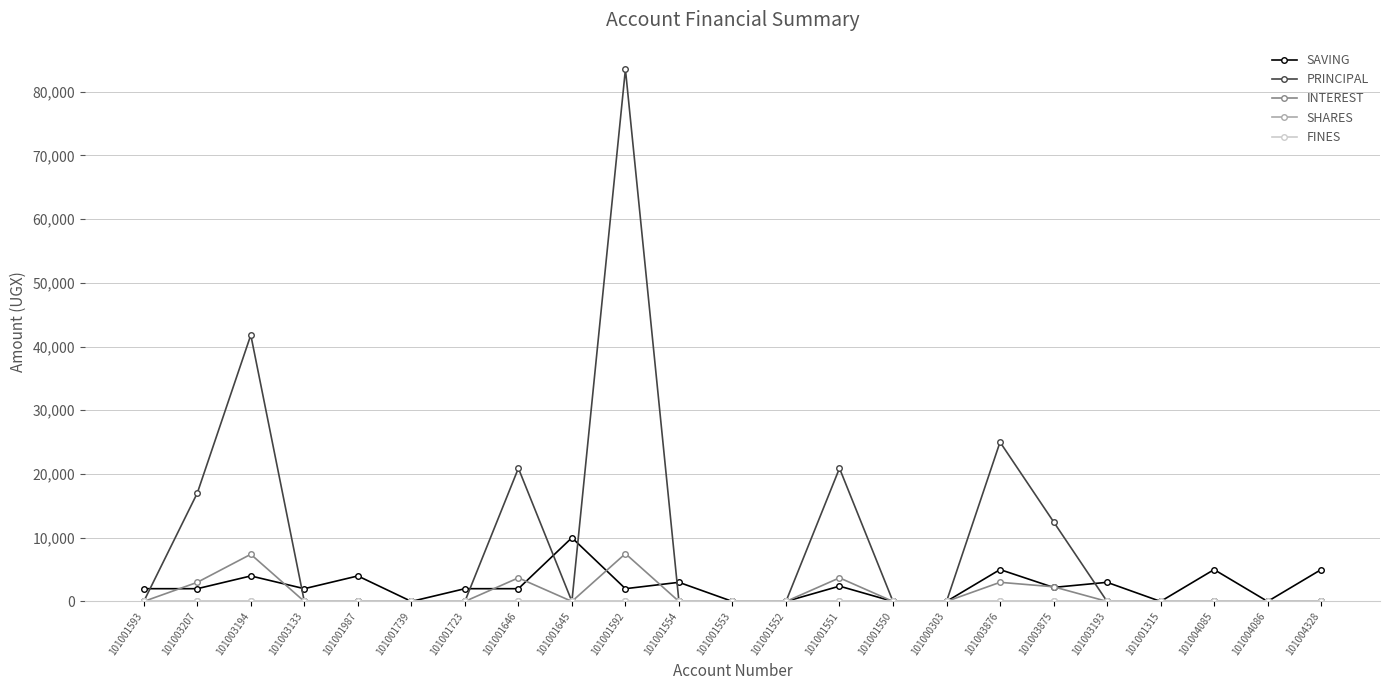

What is the difference between the highest and lowest values at 101004085?

5000